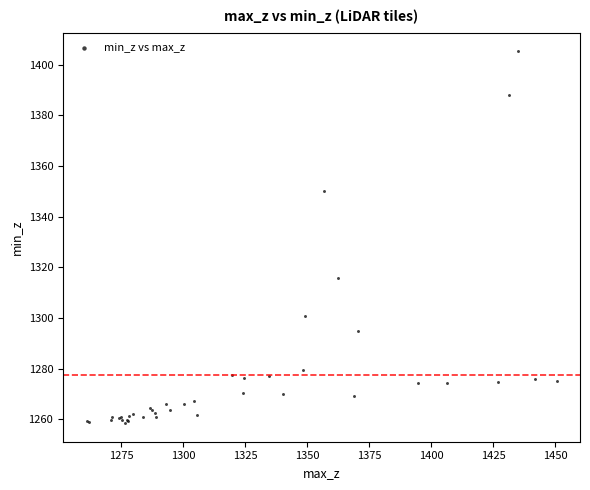

What Y value in the scatter plot is closest to 1331?

1315.8